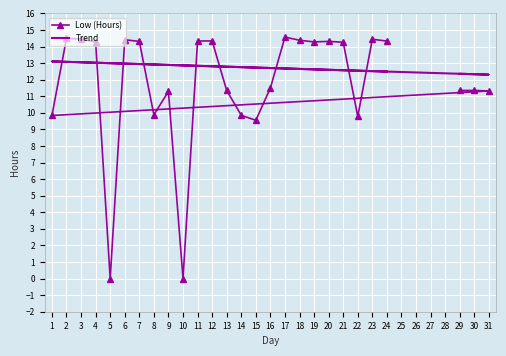

What is the value of the Trend point at the 23rd from the left?

12.6